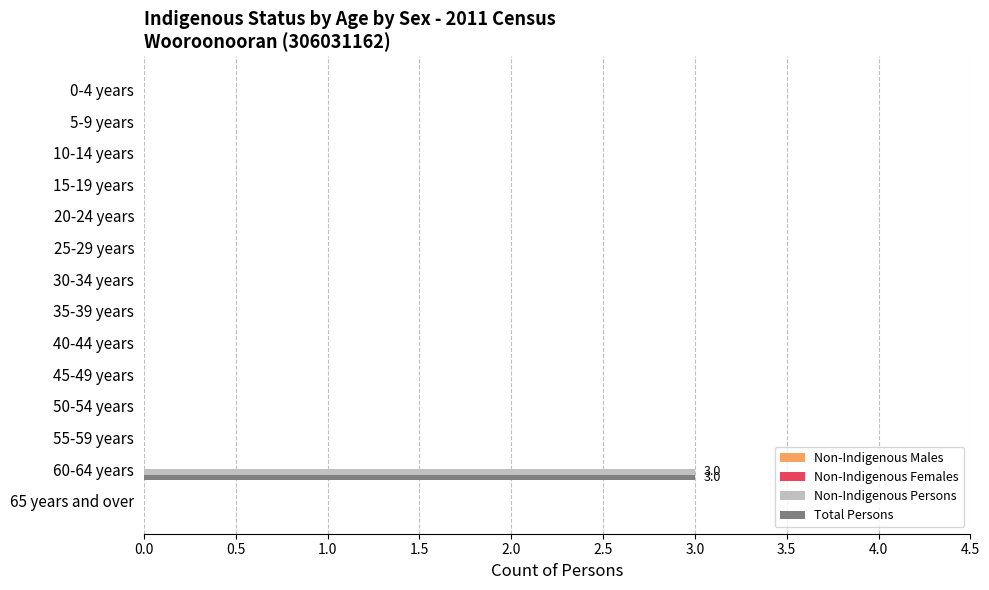

Which label corresponds to the largest value in the chart?

60-64 years